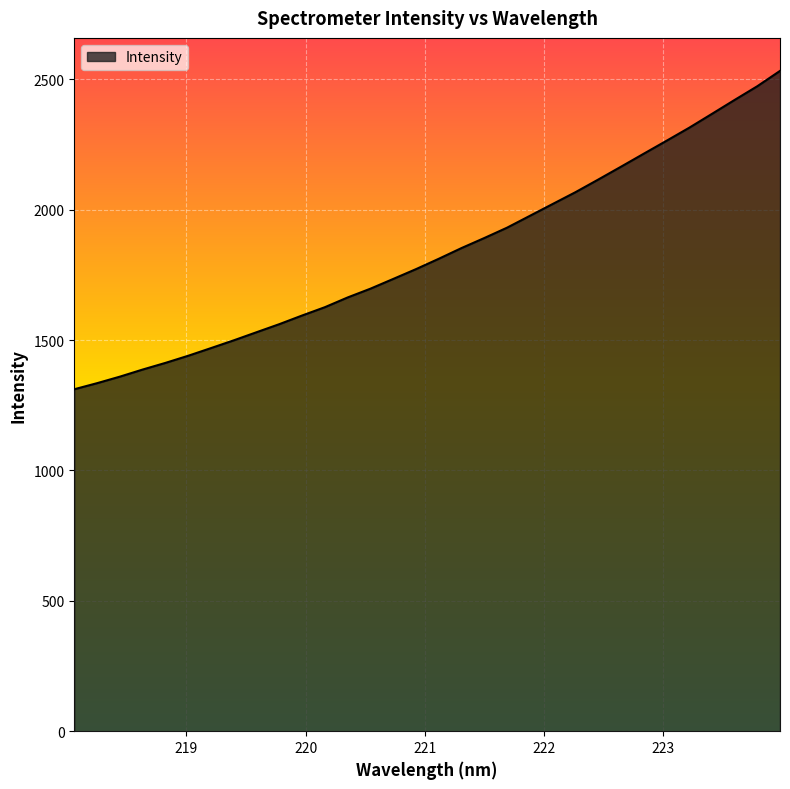

Does the chart display data point markers on the line(s)?

No